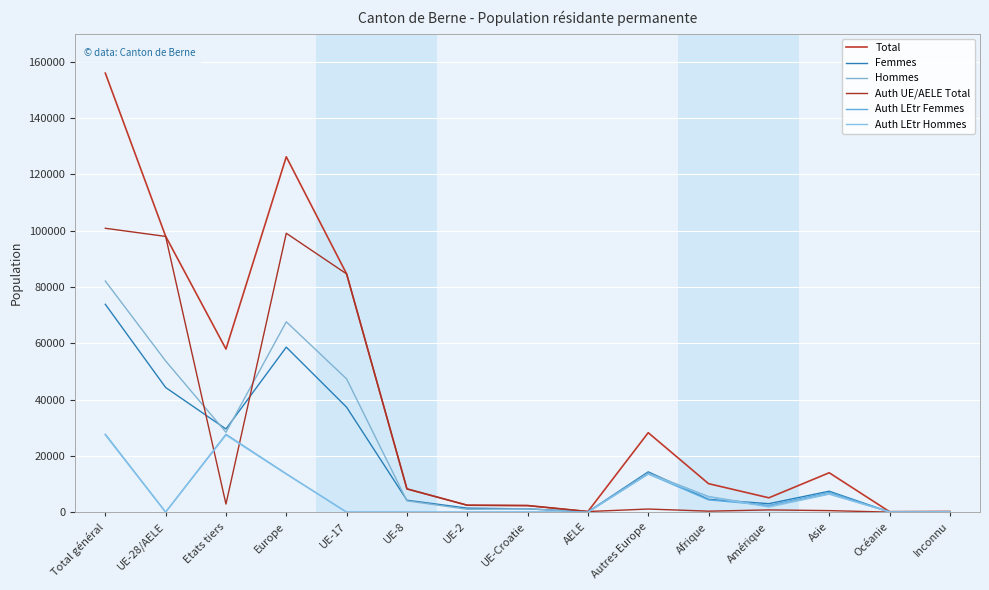

True or false: Femmes has more than 2 points higher than both neighbors.

True